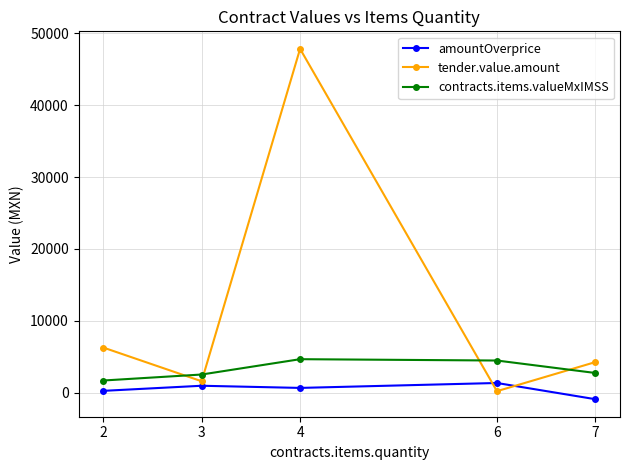

At which label does amountOverprice first exceed 640?

3